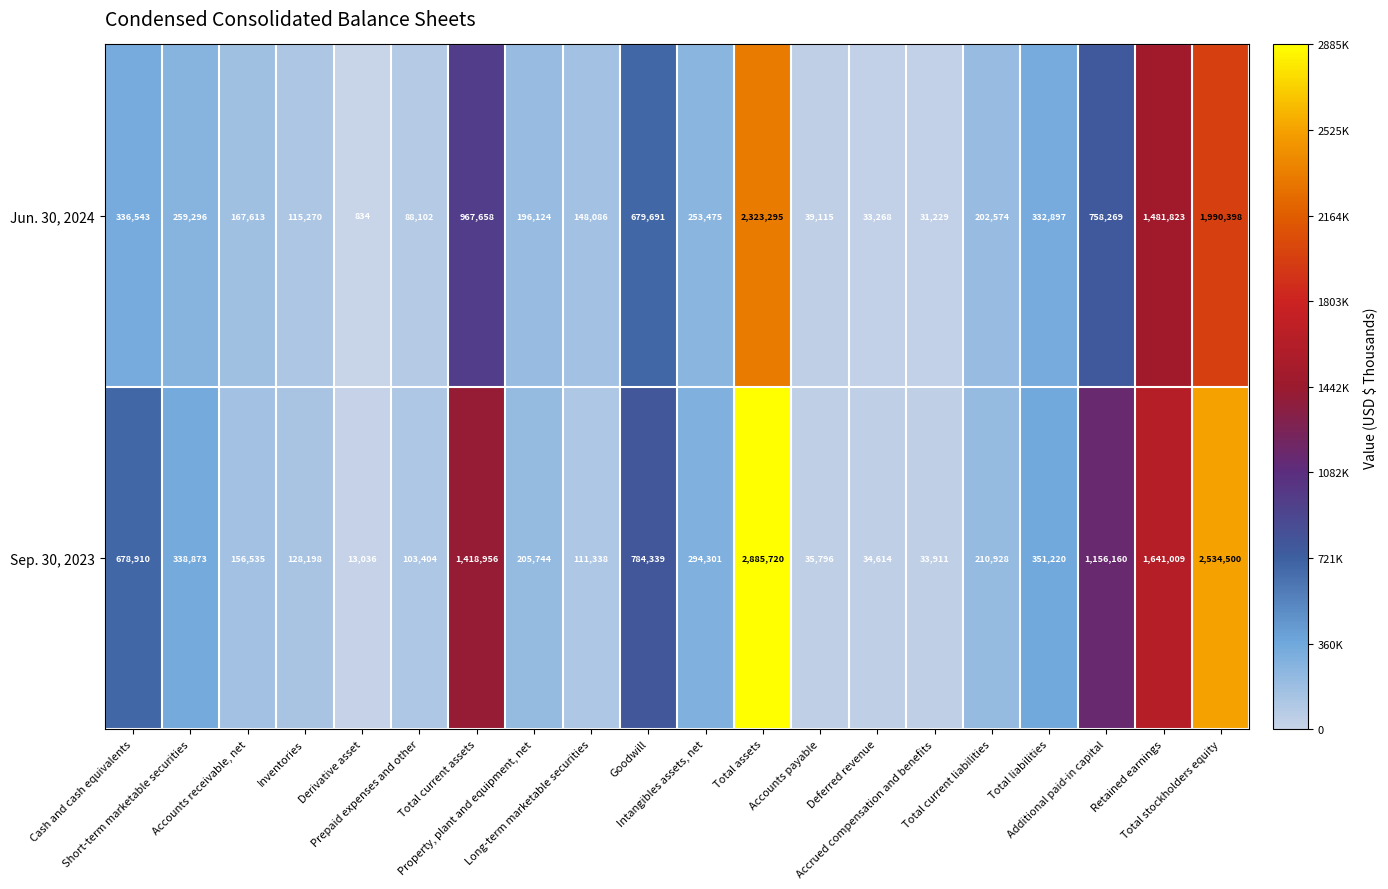

What is the difference between the second highest and second lowest values in the Sep. 30, 2023 series?

2500589